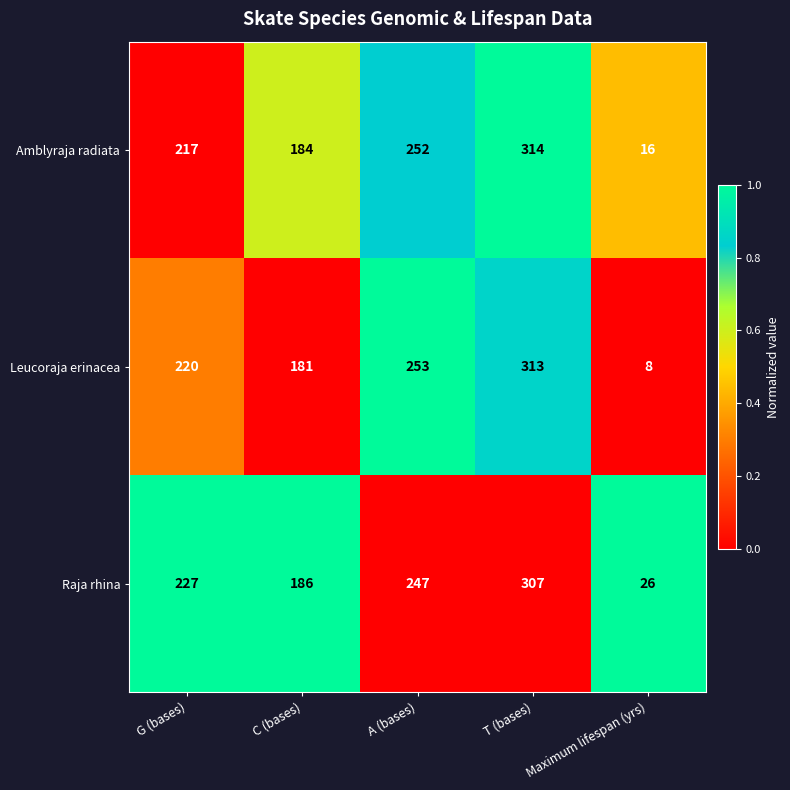

What is the approximate value of Raja rhina at A (bases)?

247